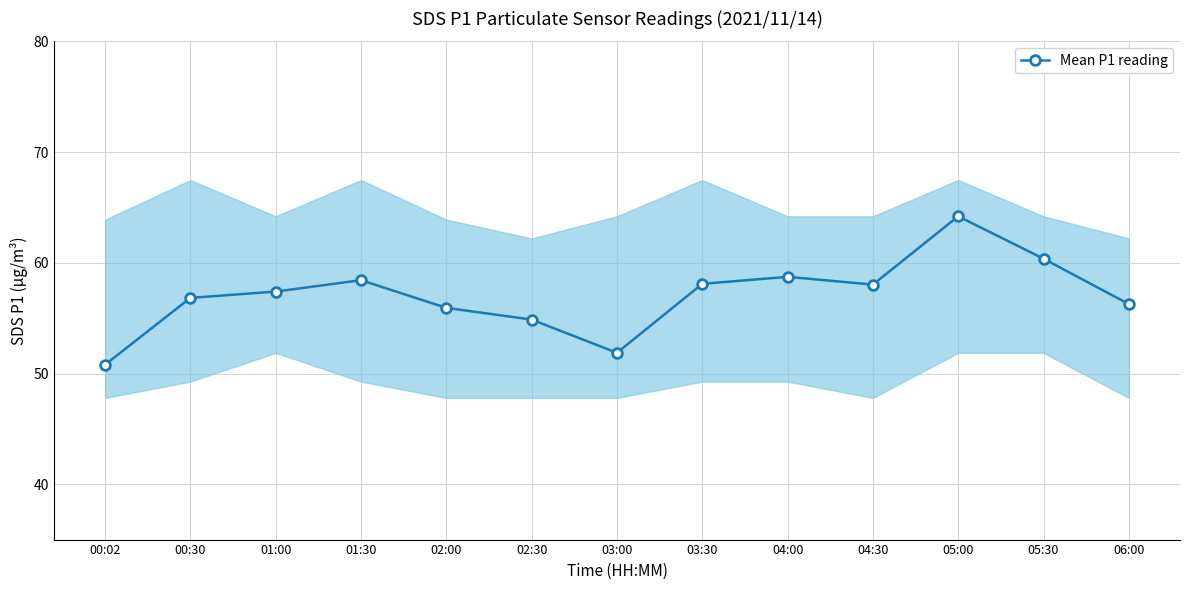

What is the label of the 9th point from the right?

02:00